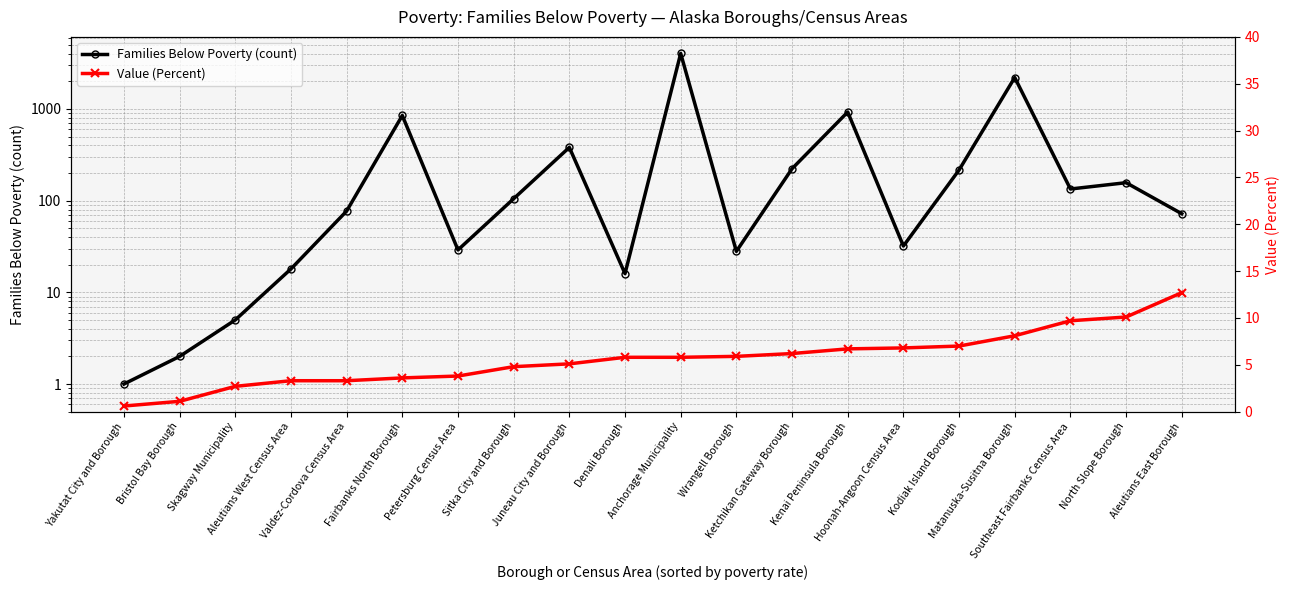

The Value (Percent) series shows 3.0 at Kenai Peninsula Borough. True or false?

False